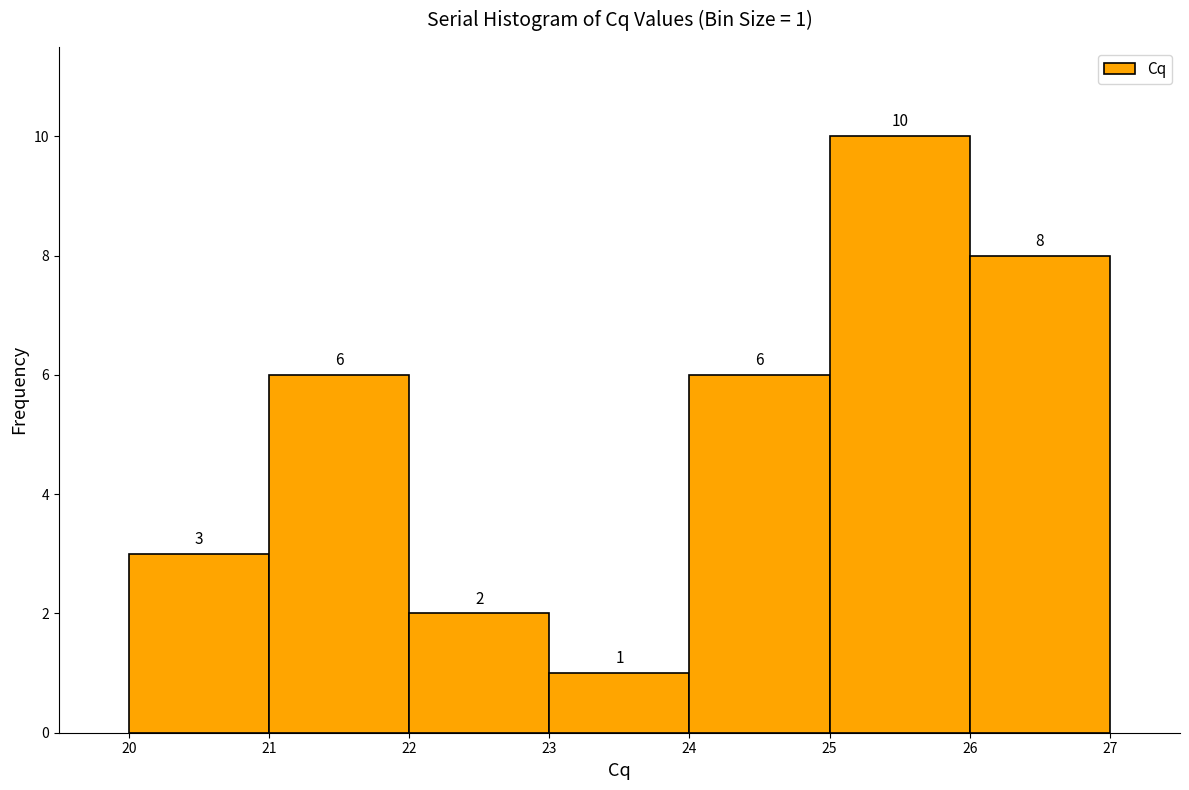

Which range on the x-axis has the tallest bar?

25 to 26